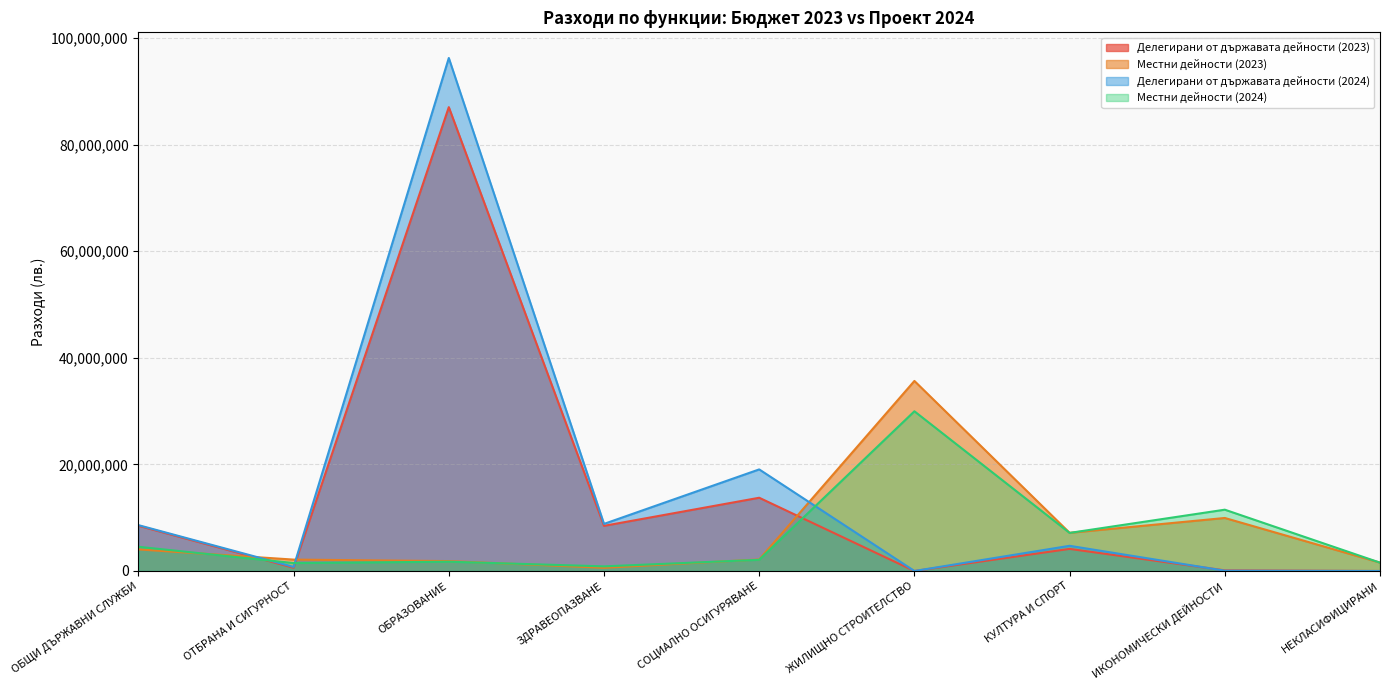

Which series has the largest total across all categories?

Делегирани от държавата дейности (2024)